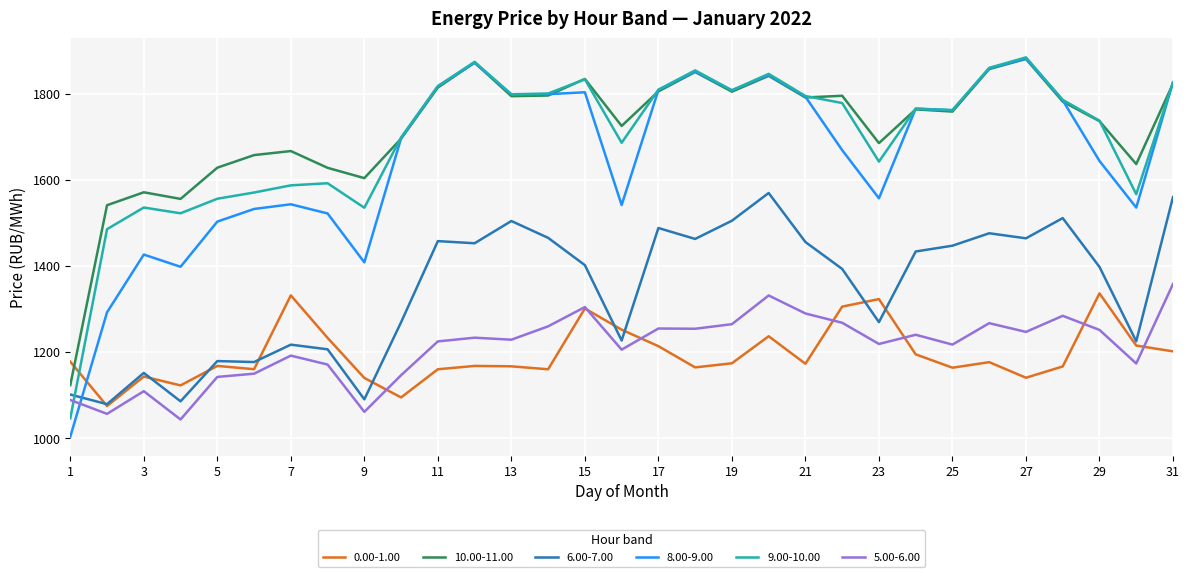

What are all the series names shown in the legend?

0.00-1.00, 10.00-11.00, 6.00-7.00, 8.00-9.00, 9.00-10.00, 5.00-6.00